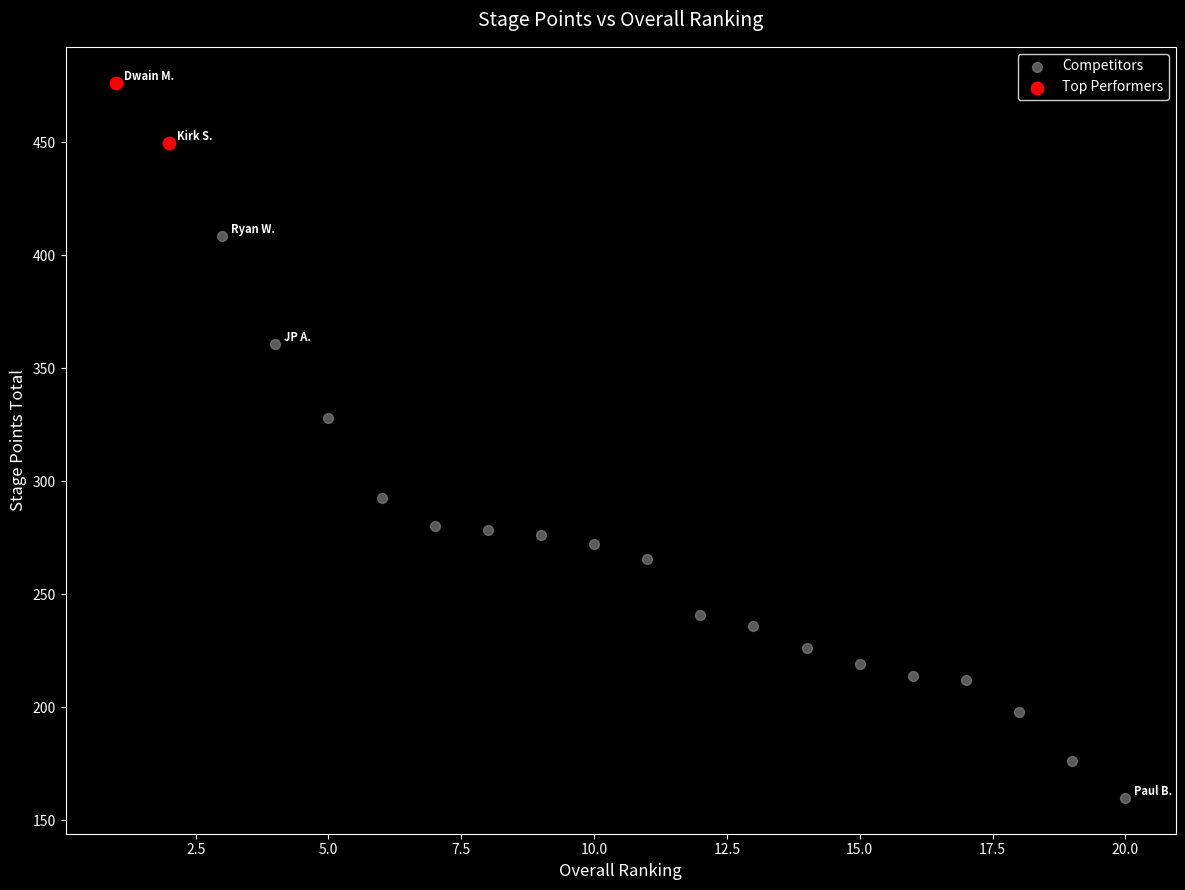

What are all the series names shown in the legend?

Competitors, Top Performers